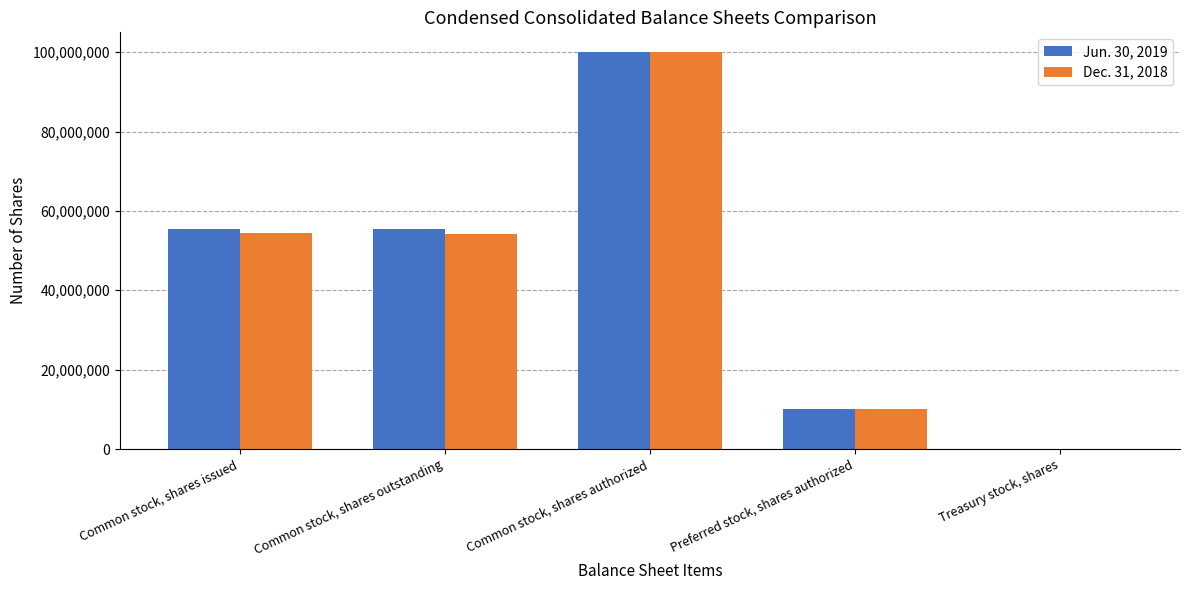

At which category is the sum across all series the highest?

Common stock, shares authorized